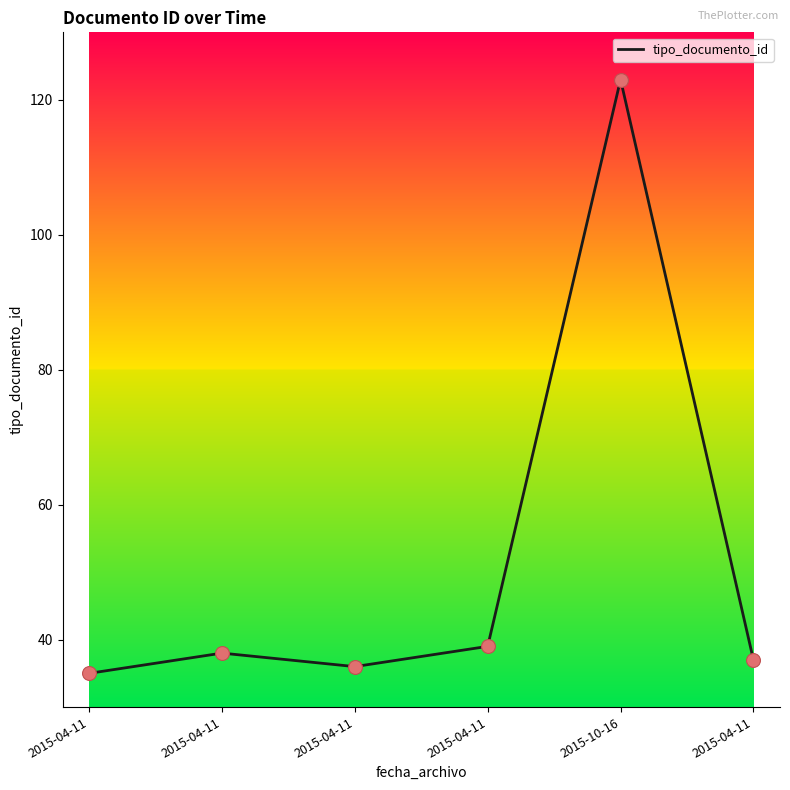

What is the ratio of the value at 2015-04-11 to the value at 2015-04-11?

1.1